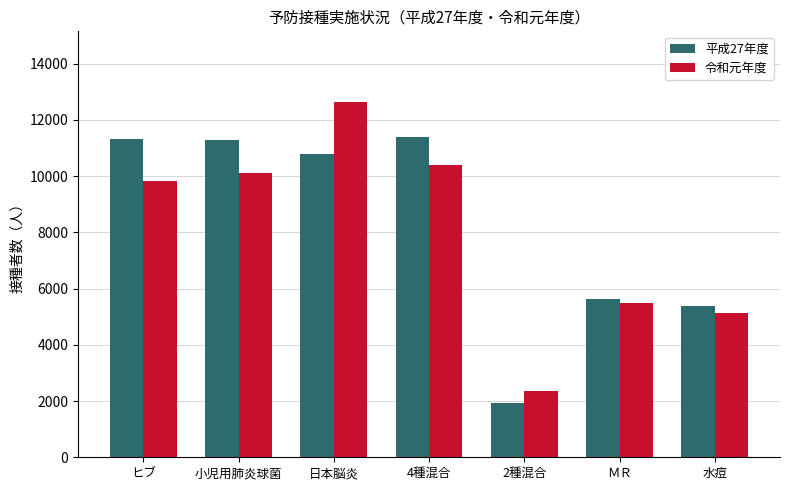

Which series has the largest total across all categories?

平成27年度